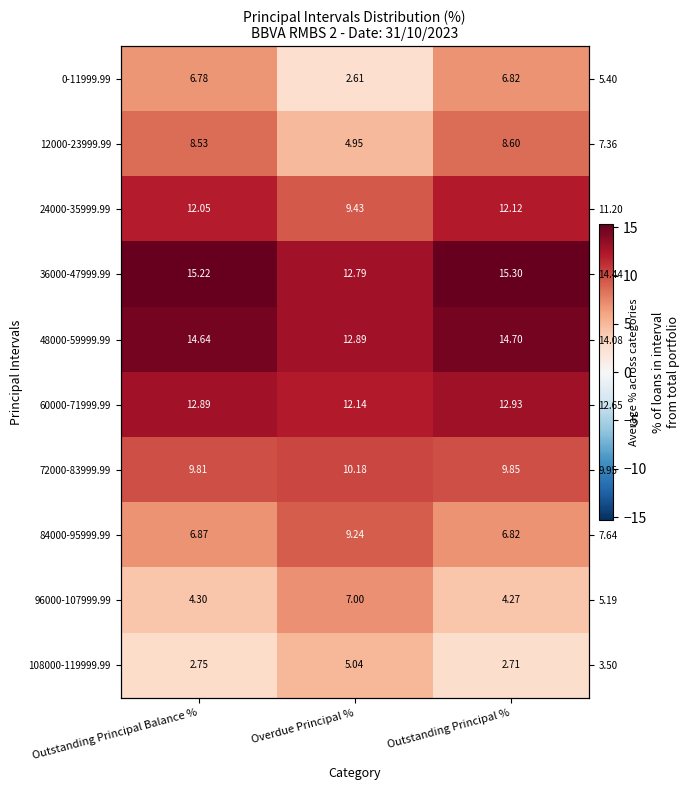

What is the difference between the maximum and minimum values in the 108000-119999.99 series?

2.3